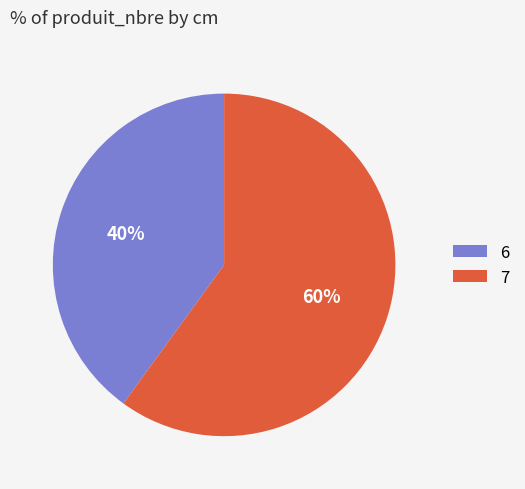

Which slice is the largest?

7